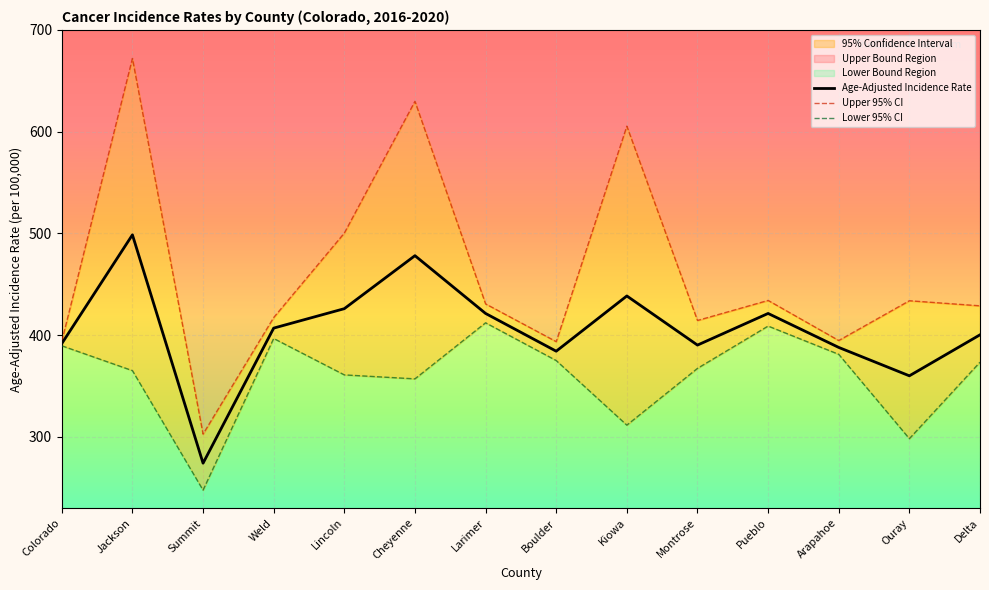

What is the total value across all series at Lincoln?

1287.2